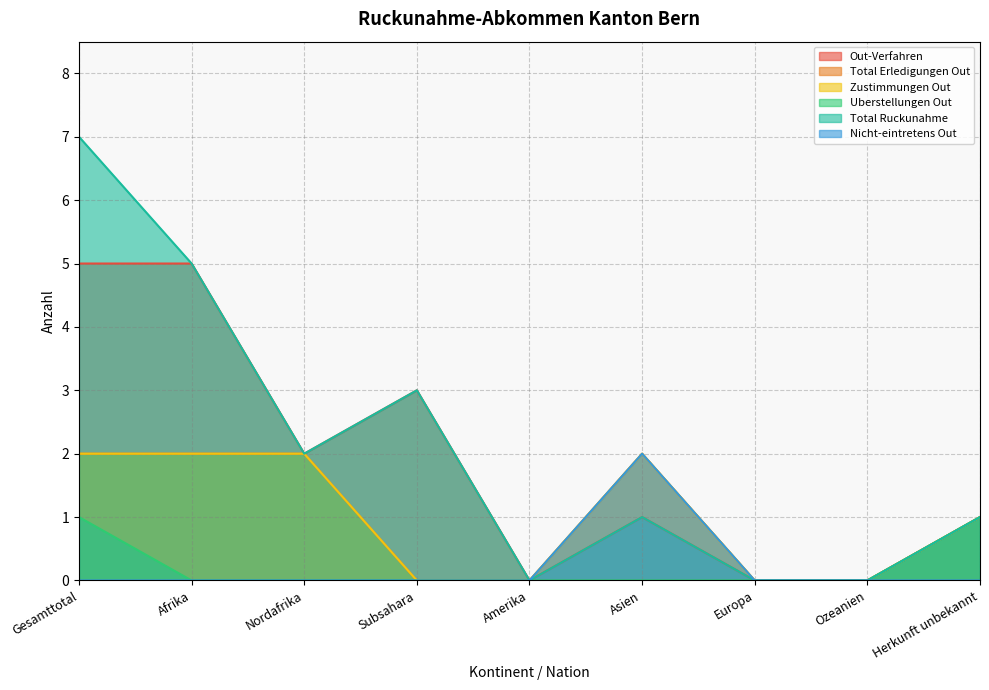

Reading left to right, transcribe all the data shown in this chart.

Out-Verfahren: Gesamttotal=5	Afrika=5	Nordafrika=2	Subsahara=3	Amerika=0	Asien=1	Europa=0	Ozeanien=0	Herkunft unbekannt=1
Total Erledigungen Out: Gesamttotal=2	Afrika=2	Nordafrika=2	Subsahara=0	Amerika=0	Asien=2	Europa=0	Ozeanien=0	Herkunft unbekannt=1
Zustimmungen Out: Gesamttotal=2	Afrika=2	Nordafrika=2	Subsahara=0	Amerika=0	Asien=2	Europa=0	Ozeanien=0	Herkunft unbekannt=1
Uberstellungen Out: Gesamttotal=1	Afrika=0	Nordafrika=0	Subsahara=0	Amerika=0	Asien=0	Europa=0	Ozeanien=0	Herkunft unbekannt=1
Total Ruckunahme: Gesamttotal=7	Afrika=5	Nordafrika=2	Subsahara=3	Amerika=0	Asien=1	Europa=0	Ozeanien=0	Herkunft unbekannt=1
Nicht-eintretens Out: Gesamttotal=0	Afrika=0	Nordafrika=0	Subsahara=0	Amerika=0	Asien=2	Europa=0	Ozeanien=0	Herkunft unbekannt=0